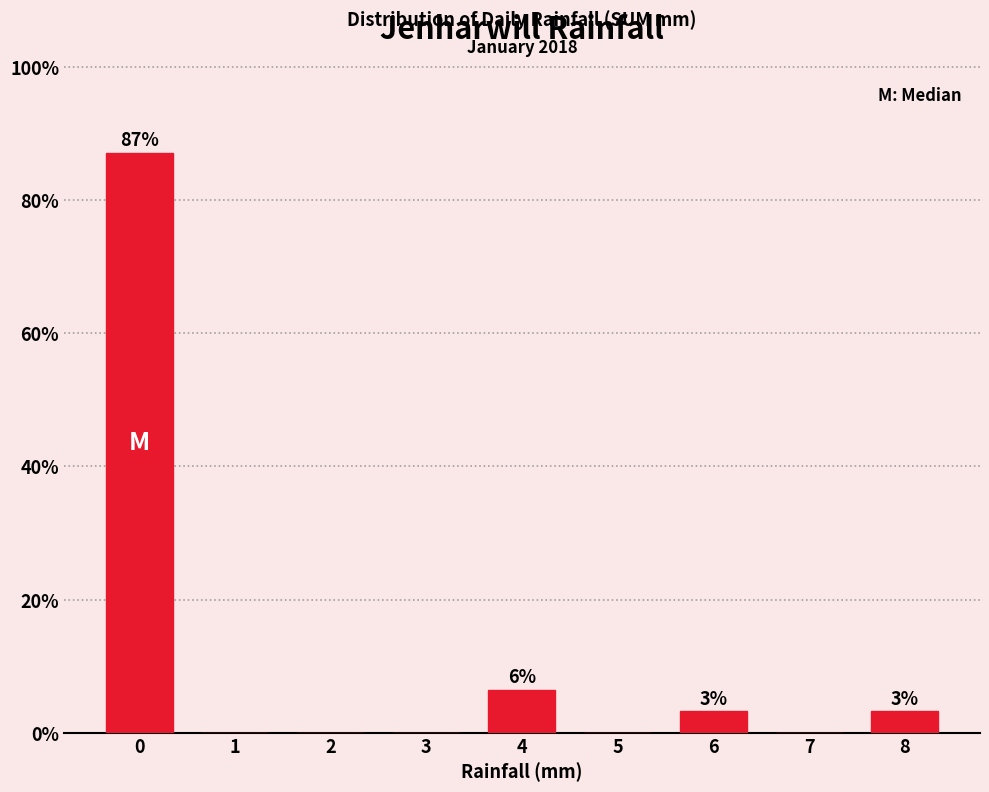

Reading right to left, what are all the values shown in this chart?

8=3.2	7=0.0	6=3.2	5=0.0	4=6.5	3=0.0	2=0.0	1=0.0	0=87.1